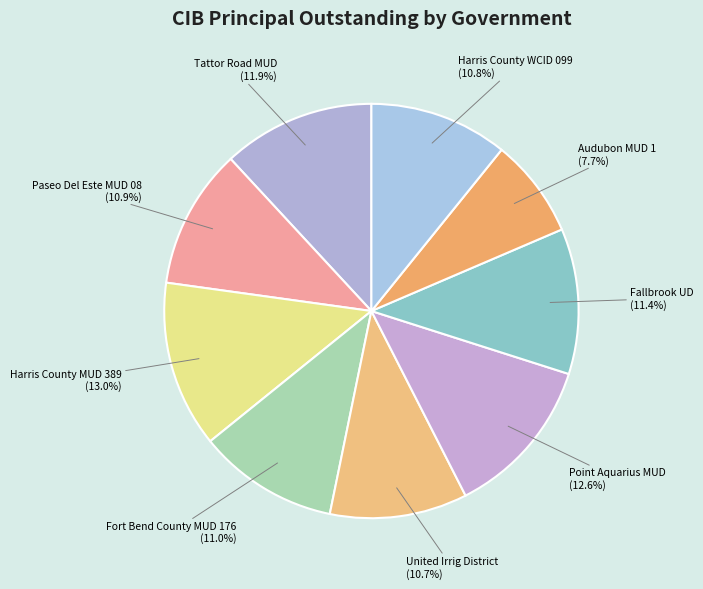

What is the ratio of the value at Fallbrook UD to the value at Harris County MUD 389?

0.9